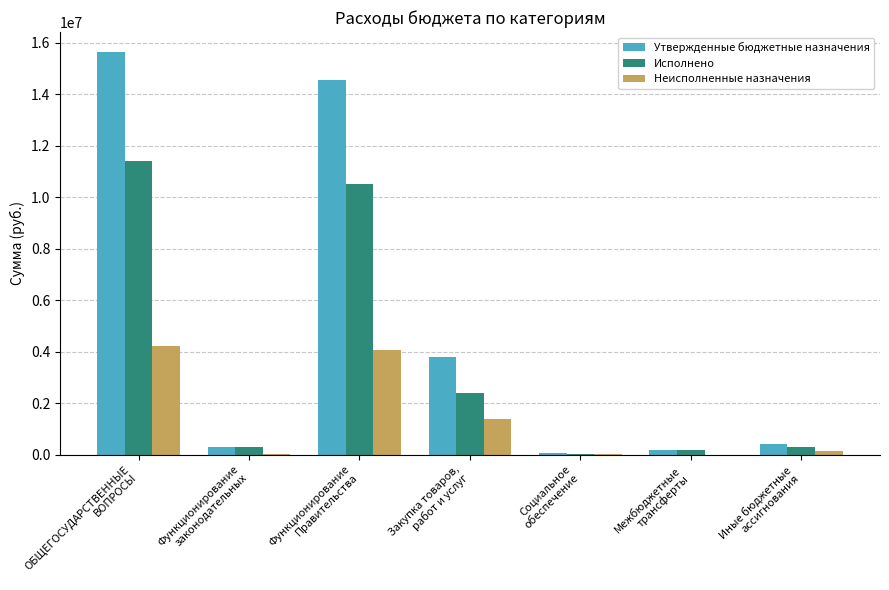

What is the maximum value shown in the chart?

15635575.0